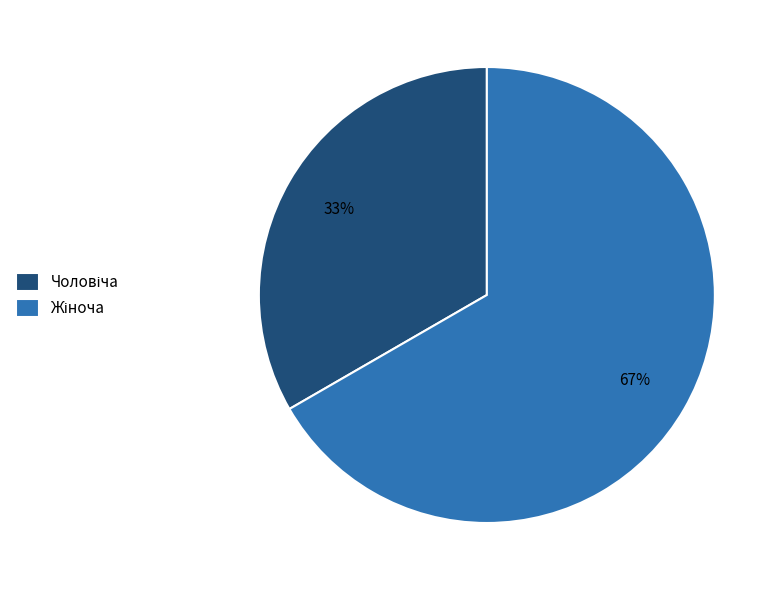

How many segments does this pie chart have?

2